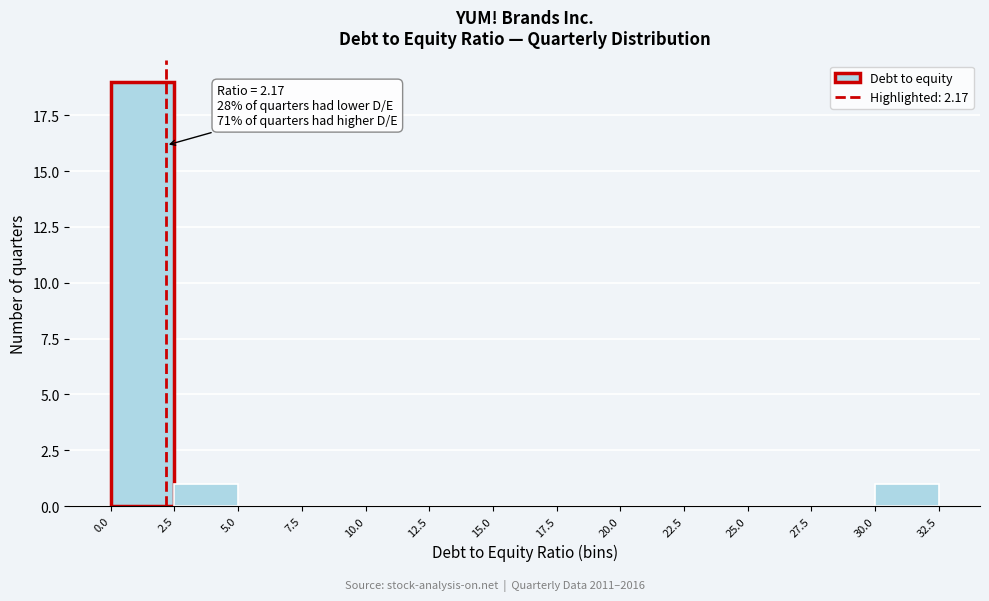

Which range on the x-axis has the tallest bar?

0.0 to 2.5